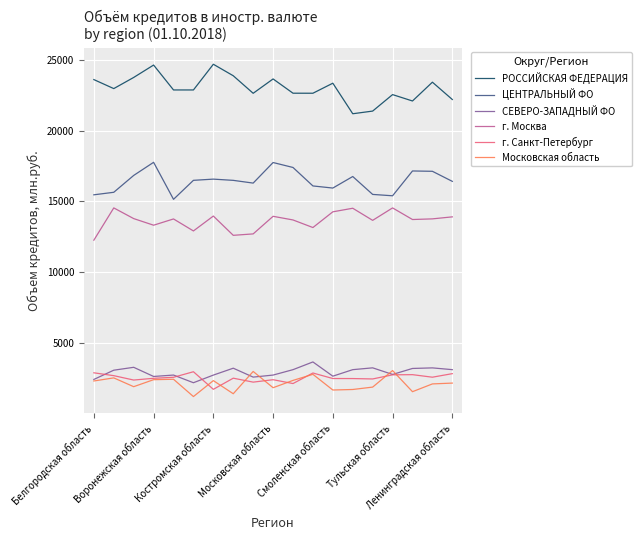

What is the average value of the РОССИЙСКАЯ ФЕДЕРАЦИЯ series?

22995.0